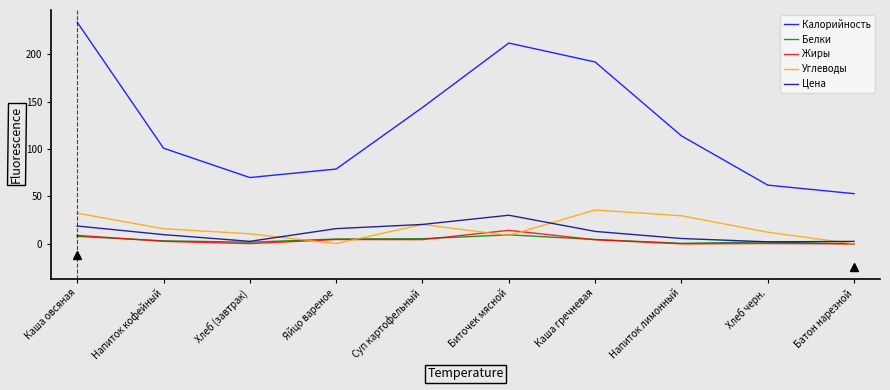

Between Каша овсяная and Яйцо вареное, which series saw the biggest shift?

Калорийность